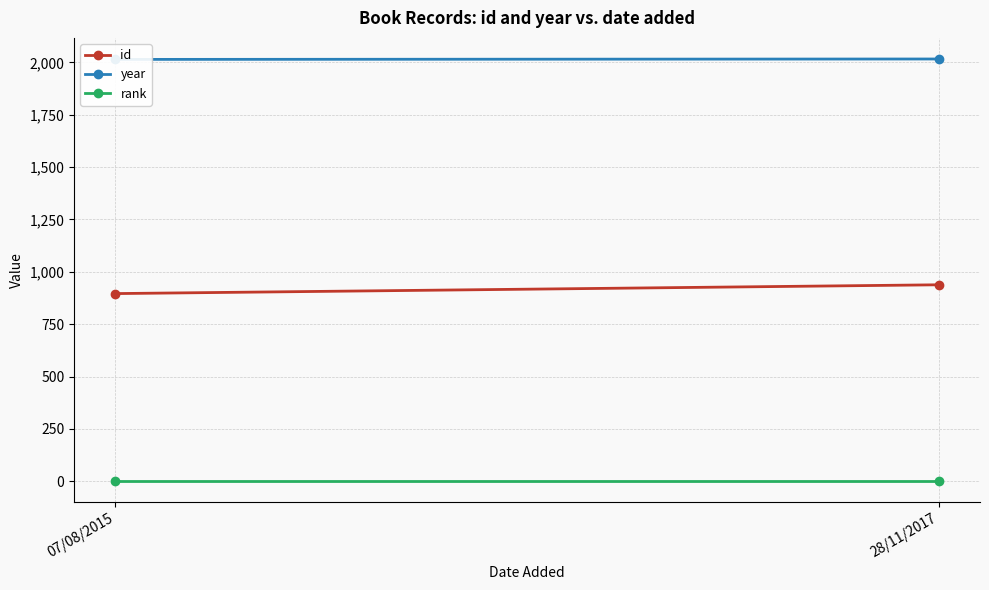

List the series in order of their peak value, lowest first.

rank, id, year